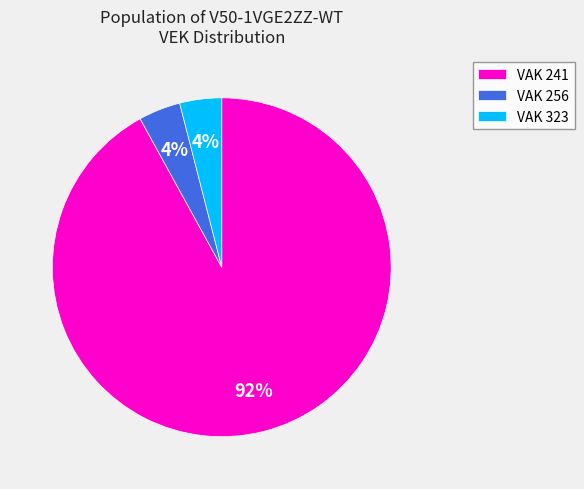

What is the ratio of the value at VAK 241 to the value at VAK 323?

23.0